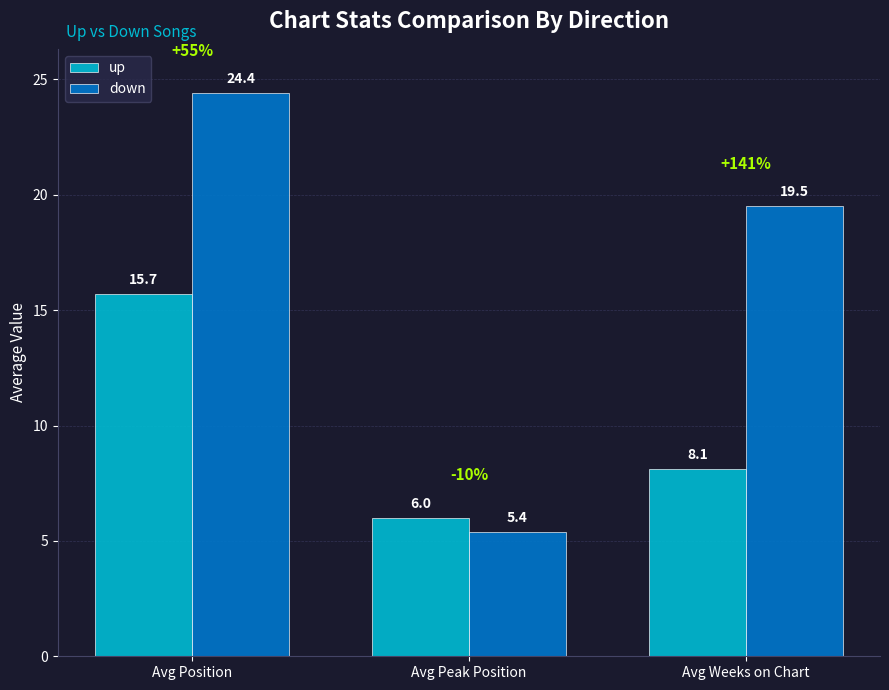

What is the maximum value for up?

15.7